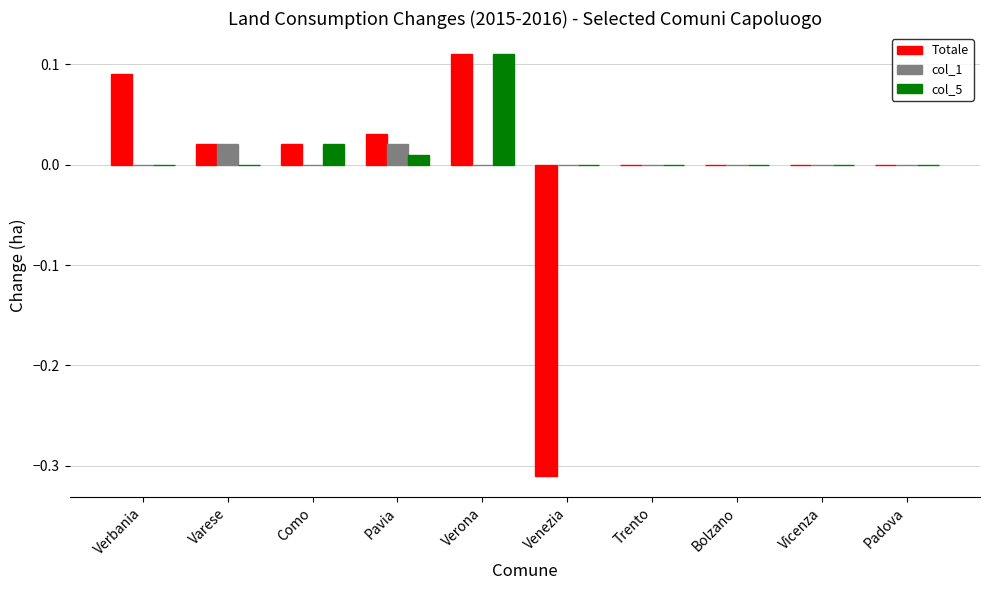

Which category has the highest value in the Totale series?

Verona